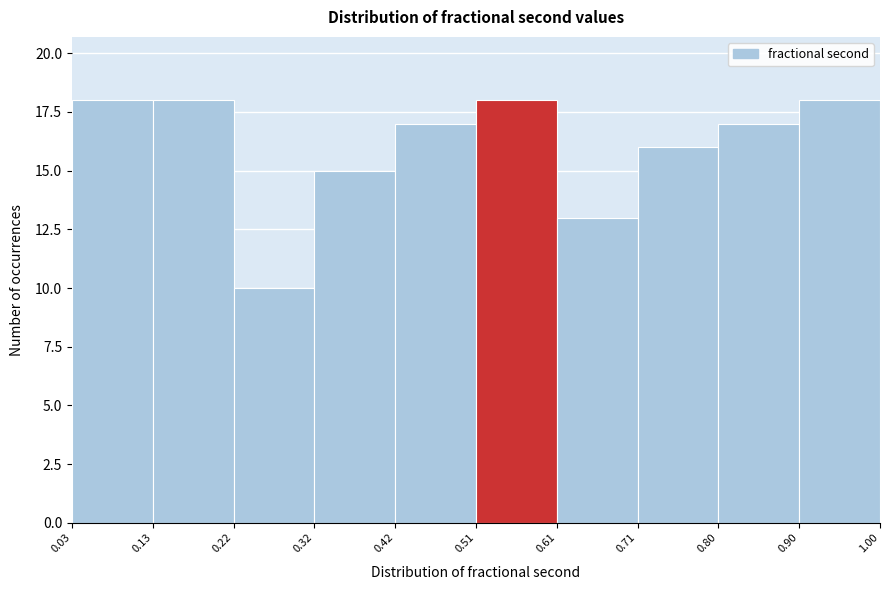

Reading left to right, transcribe this chart: for each bar, give the range it covers on the x-axis and its height. The values are not printed on the chart, so give them approximately, as read against the axis.

0.03 to 0.13: 18
0.13 to 0.22: 18
0.22 to 0.32: 10
0.32 to 0.42: 15
0.42 to 0.51: 17
0.51 to 0.61: 18
0.61 to 0.71: 13
0.71 to 0.80: 16
0.80 to 0.90: 17
0.90 to 1.00: 18